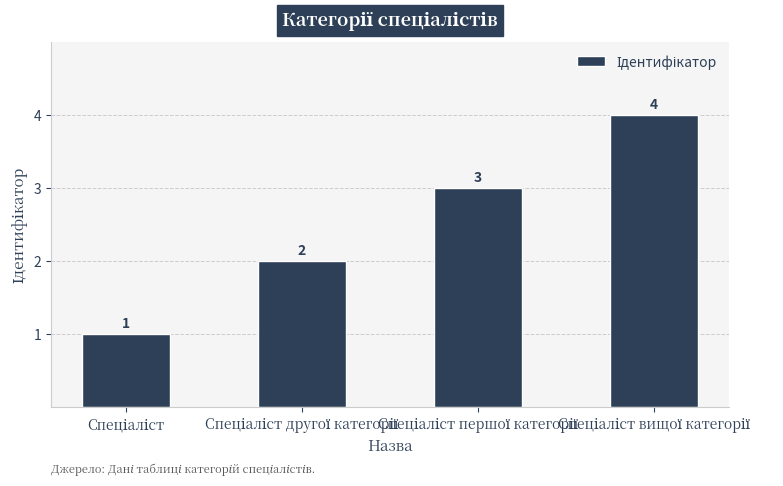

What is the greatest value displayed?

4